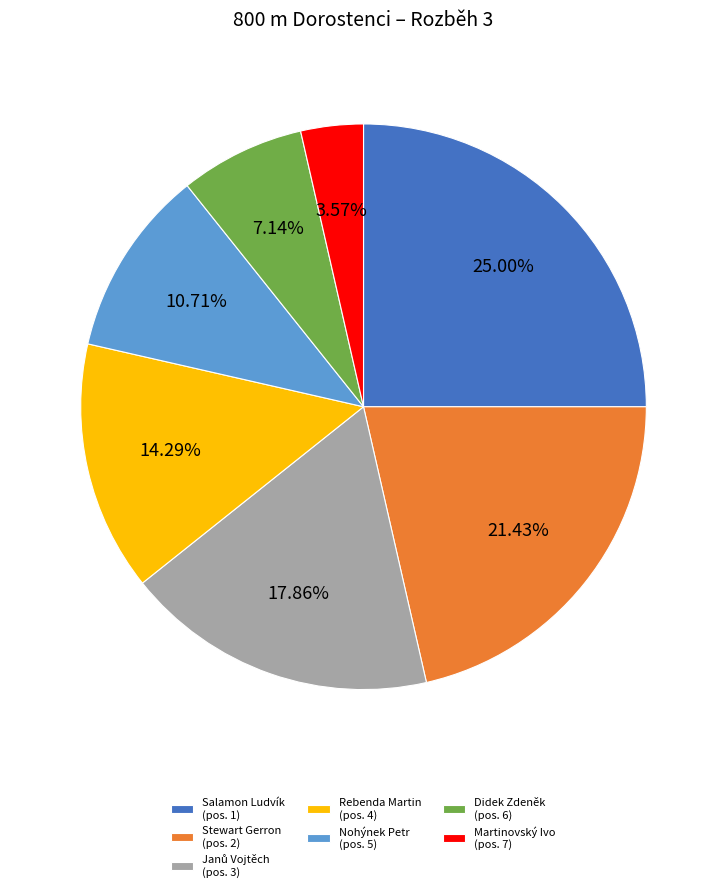

What portion of the pie excludes Stewart Gerron?

78.6%